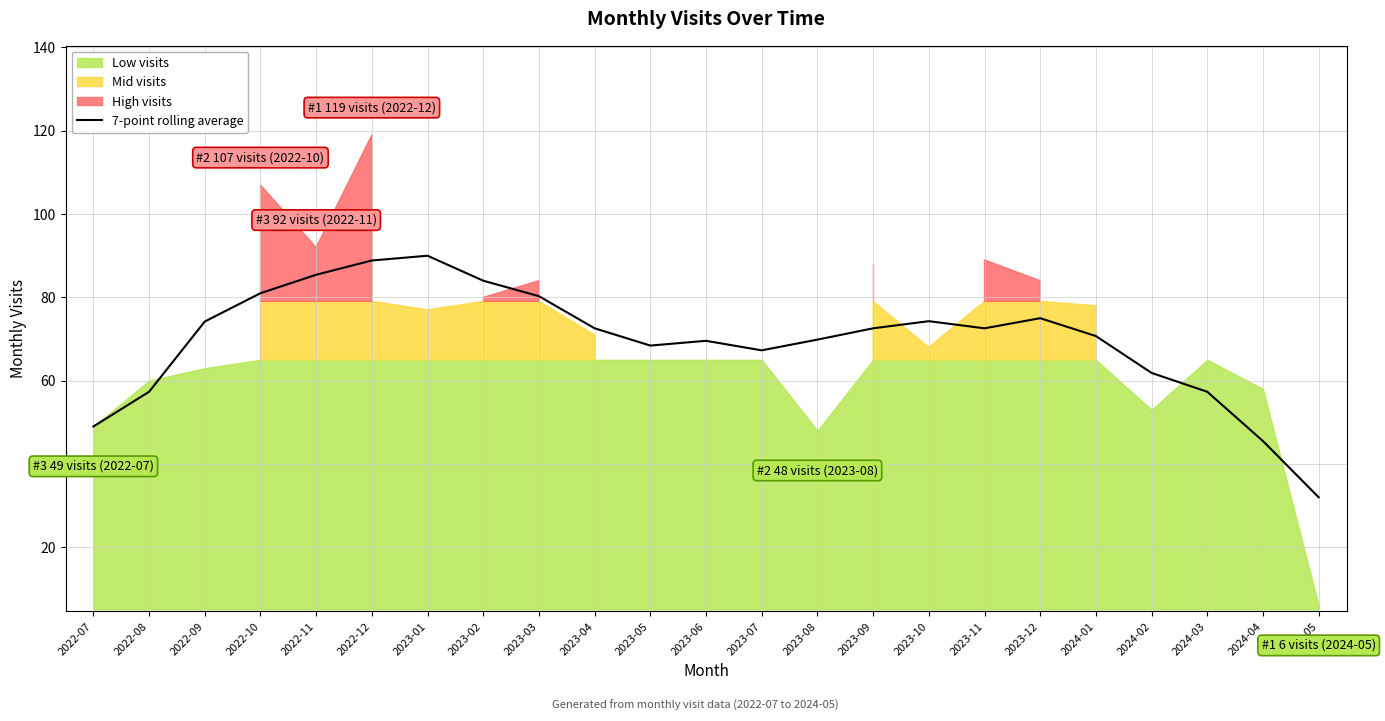

What is the sum of the values at 2023-08 and 2024-04?

115.4